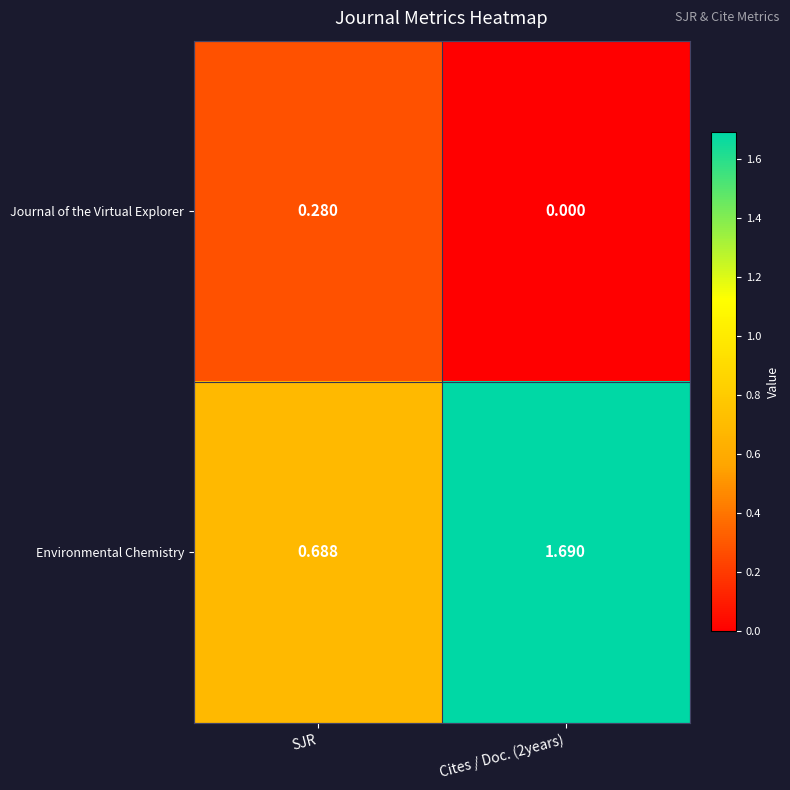

List the series in order of their overall mean, highest first.

Environmental Chemistry, Journal of the Virtual Explorer